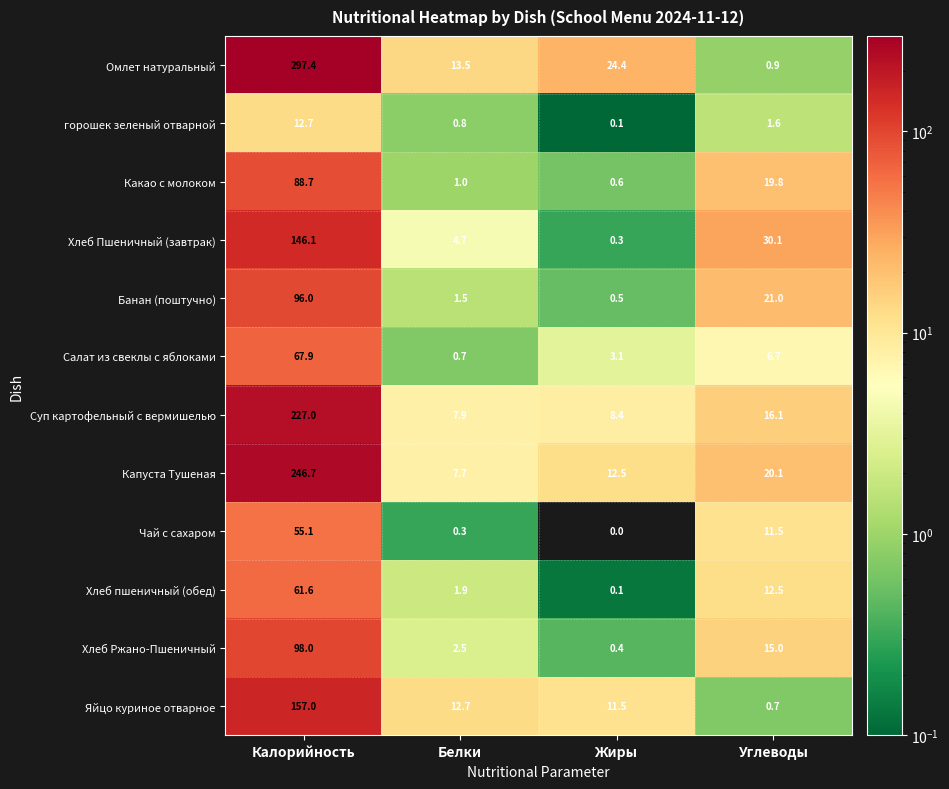

How many data points does each series have?

4